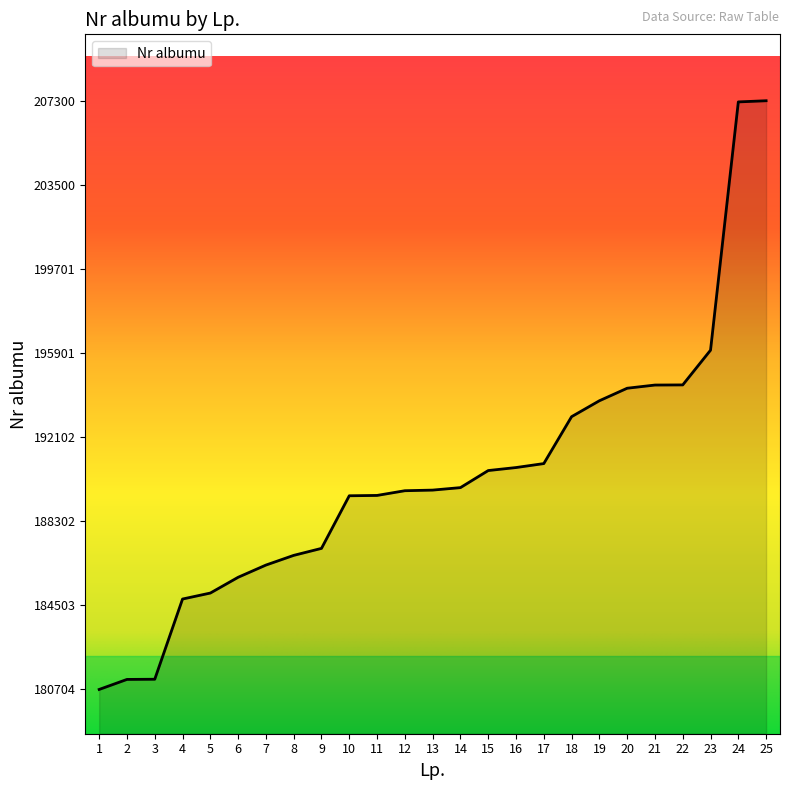

The chart shows a value of 207300 at 25. True or false?

True